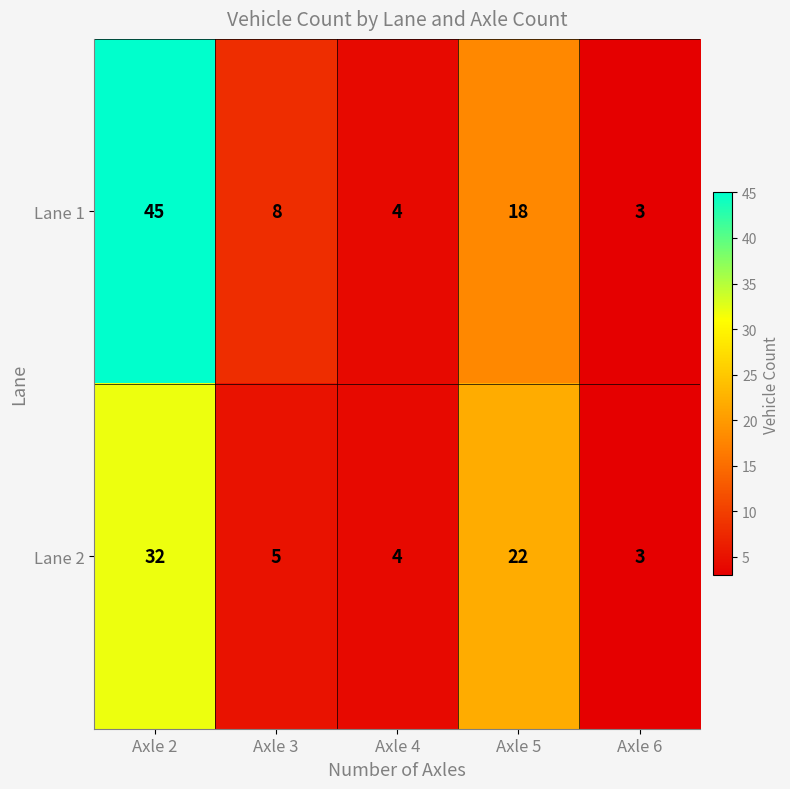

Rank the series by their maximum value, from lowest to highest.

Lane 2, Lane 1